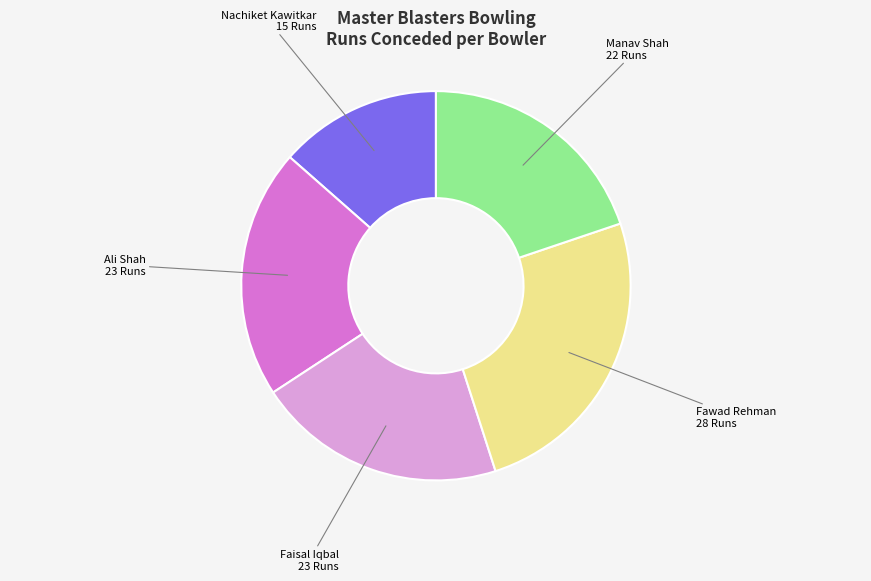

How many segments does this pie chart have?

5